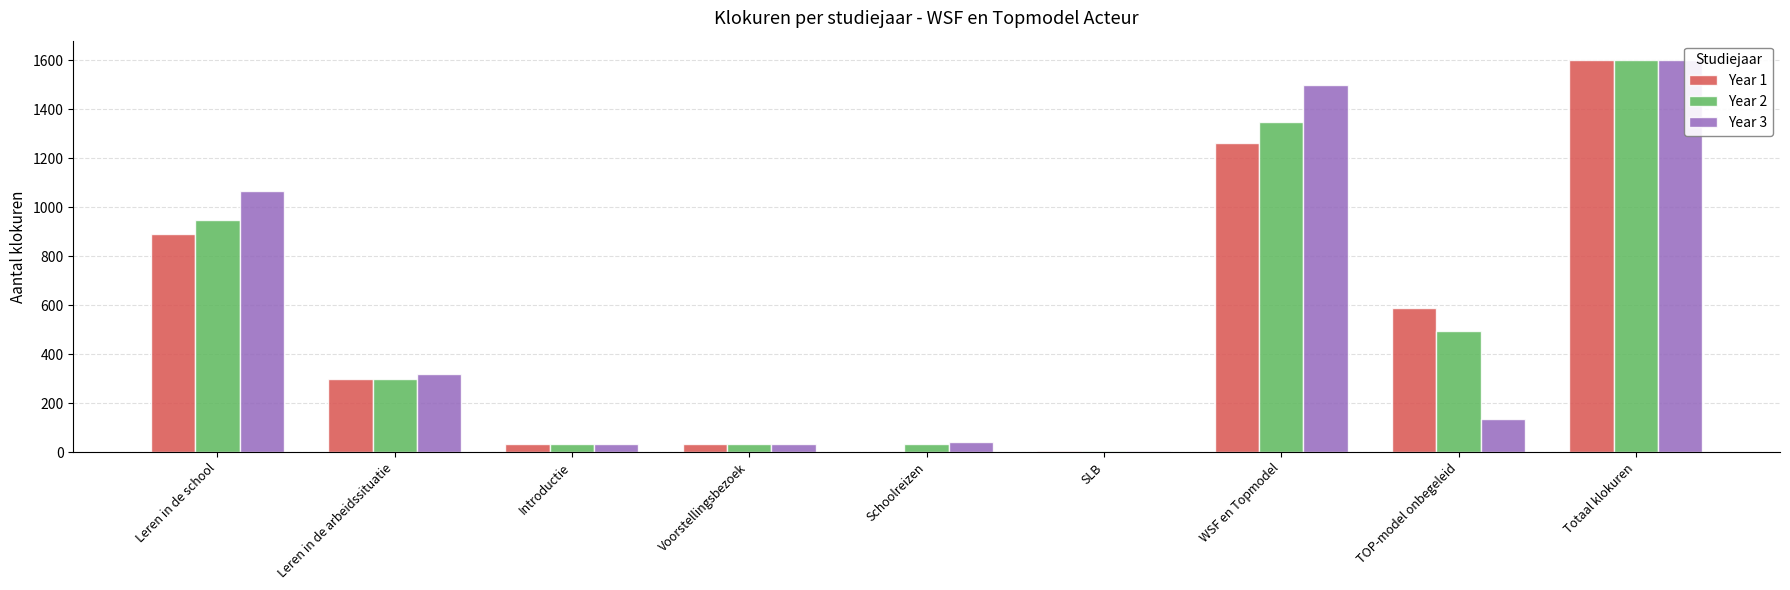

What is the maximum value shown in the chart?

1600